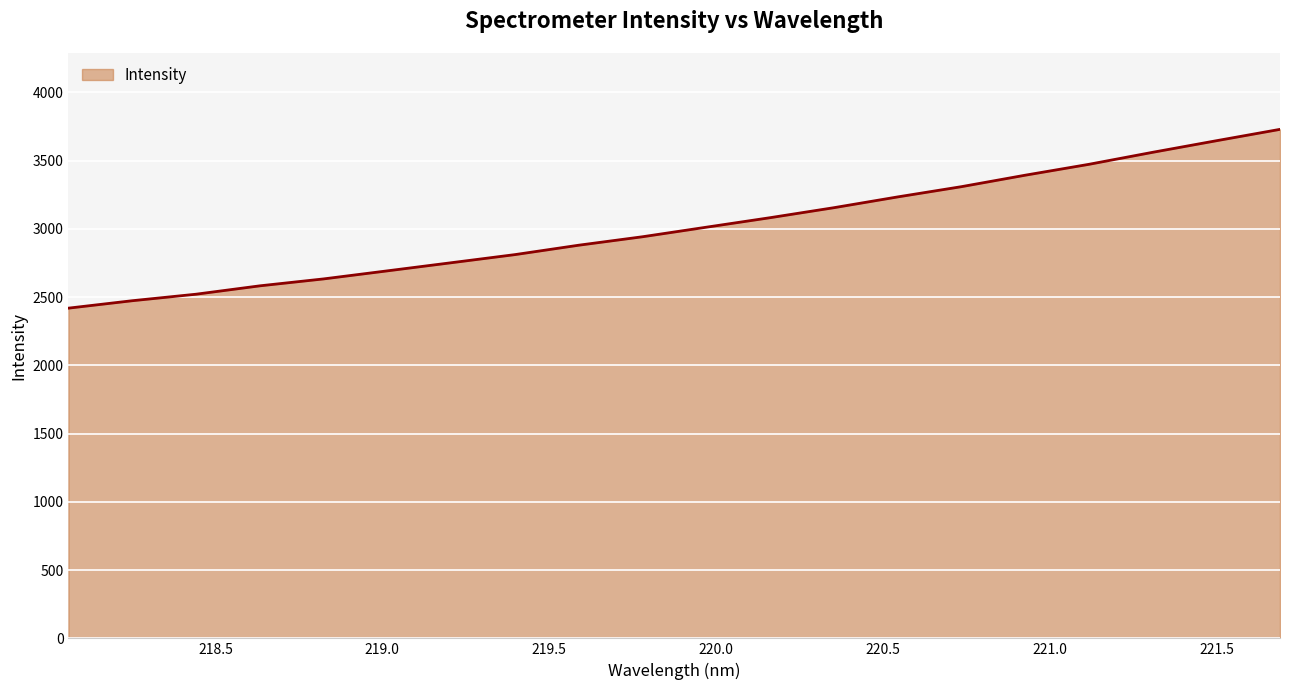

What is the smallest value displayed?

2419.4